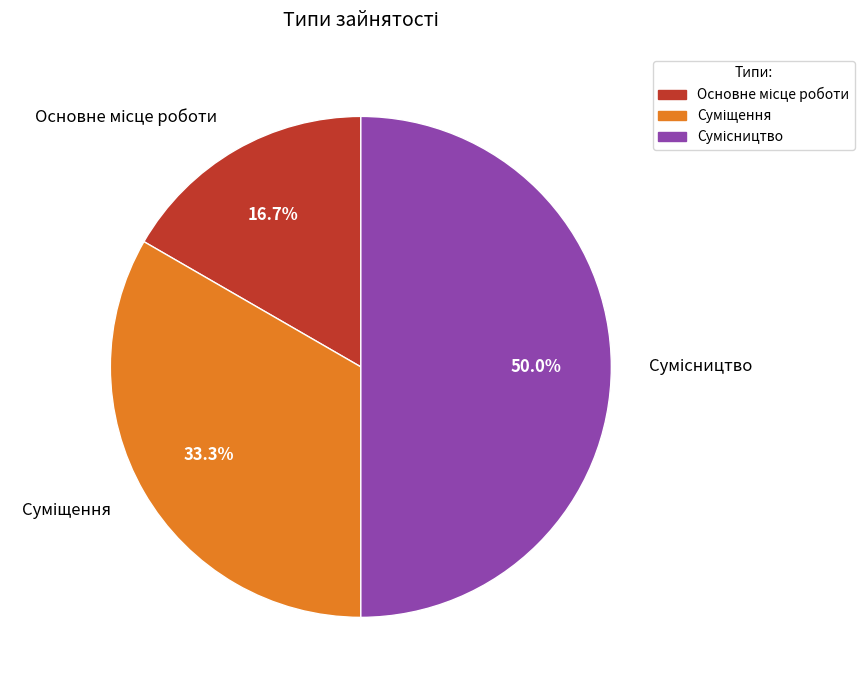

Count the number of slices in the pie.

3